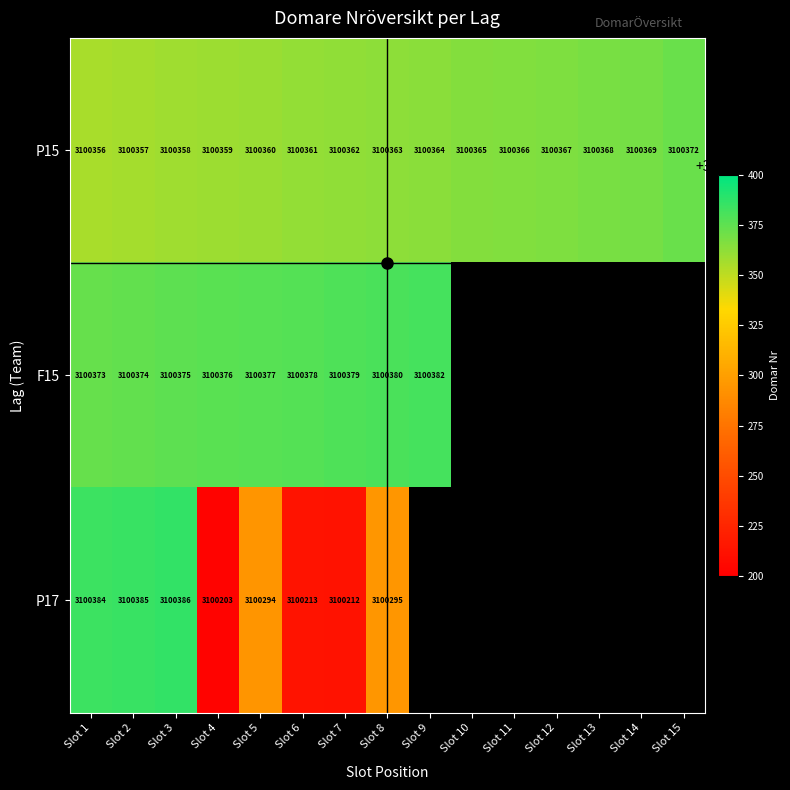

What is the difference between the highest and lowest values at Slot 8?

85